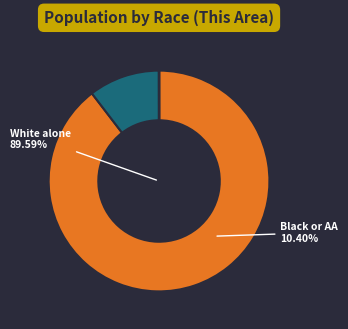

Is it true that Black or African American alone is 1% of the pie?

False